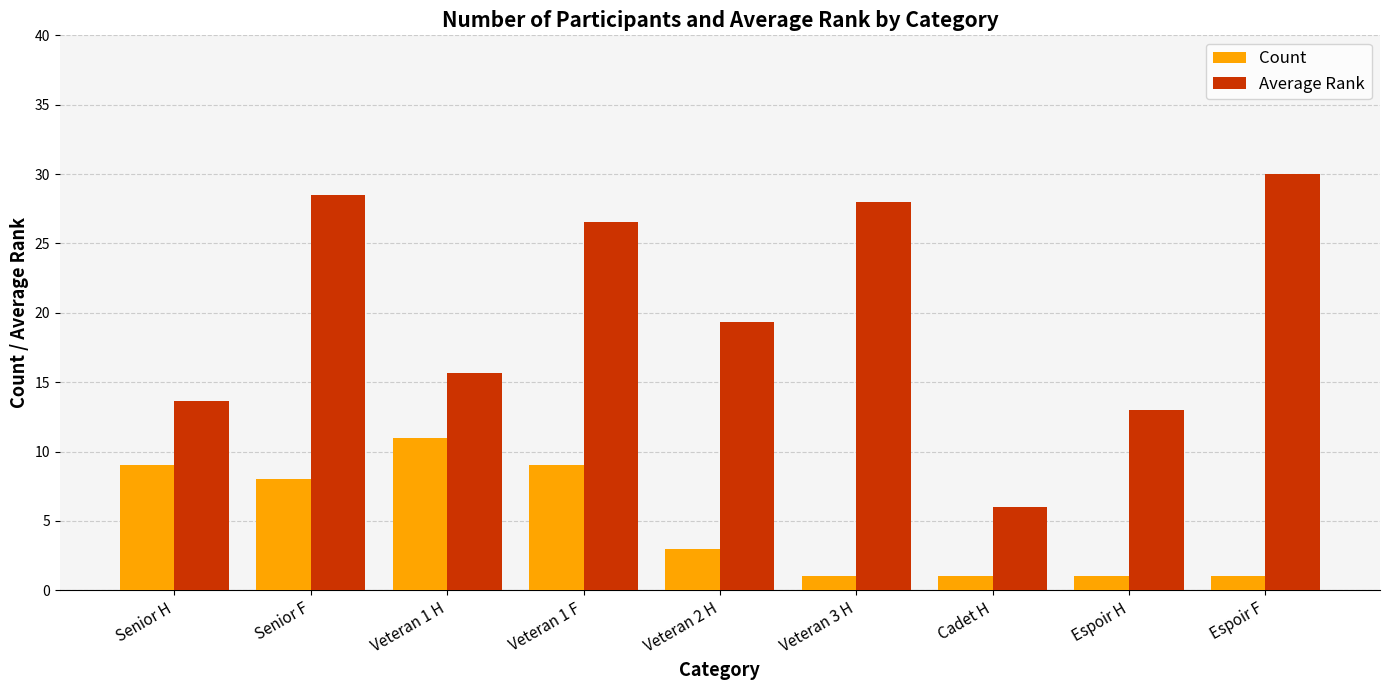

List the series in order of their overall mean, highest first.

Average Rank, Count